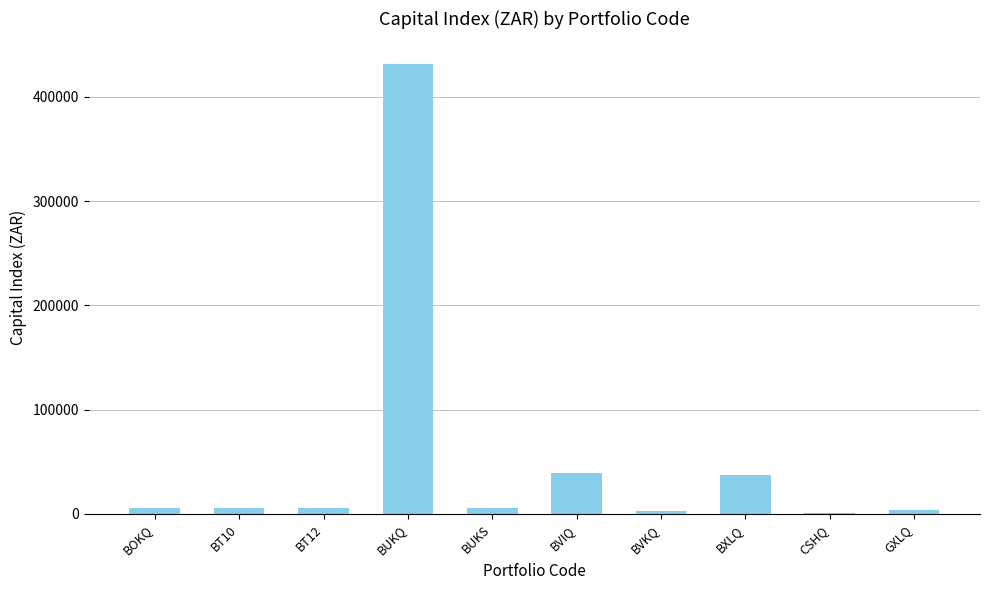

What is the maximum value shown in the chart?

431746.0